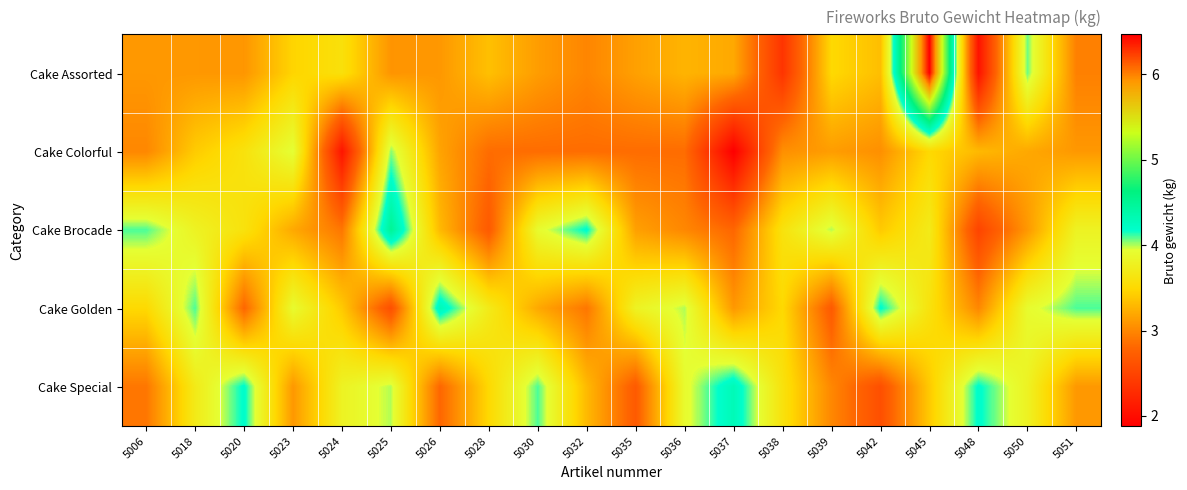

Reading left to right, list all the values displayed in this chart.

Cake Assorted: 5006=3.1	5018=3.1	5020=3.1	5023=3.5	5024=3.6	5025=3.1	5026=3.1	5028=3.3	5030=3.1	5032=3.0	5035=3.1	5036=3.3	5037=3.2	5038=2.4	5039=3.5	5042=3.3	5045=6.5	5048=2.0	5050=4.1	5051=3.0
Cake Colorful: 5006=3.0	5018=3.4	5020=3.6	5023=4.0	5024=2.1	5025=4.0	5026=3.2	5028=2.8	5030=2.8	5032=2.8	5035=2.8	5036=2.8	5037=1.9	5038=3.0	5039=3.1	5042=3.0	5045=3.5	5048=3.3	5050=3.2	5051=3.1
Cake Brocade: 5006=4.1	5018=3.8	5020=3.6	5023=3.2	5024=2.9	5025=4.5	5026=3.3	5028=2.7	5030=3.9	5032=4.2	5035=3.1	5036=3.0	5037=2.8	5038=3.6	5039=4.0	5042=3.4	5045=3.7	5048=2.5	5050=3.1	5051=3.8
Cake Golden: 5006=3.5	5018=4.1	5020=2.8	5023=3.9	5024=3.4	5025=2.6	5026=4.3	5028=3.7	5030=3.2	5032=2.9	5035=3.8	5036=4.0	5037=3.1	5038=3.5	5039=2.7	5042=4.2	5045=3.6	5048=3.0	5050=3.9	5051=4.1
Cake Special: 5006=2.9	5018=3.7	5020=4.2	5023=3.1	5024=3.8	5025=4.0	5026=2.8	5028=3.5	5030=4.1	5032=3.3	5035=2.7	5036=3.9	5037=4.3	5038=3.6	5039=3.0	5042=2.6	5045=3.4	5048=4.2	5050=3.8	5051=3.1